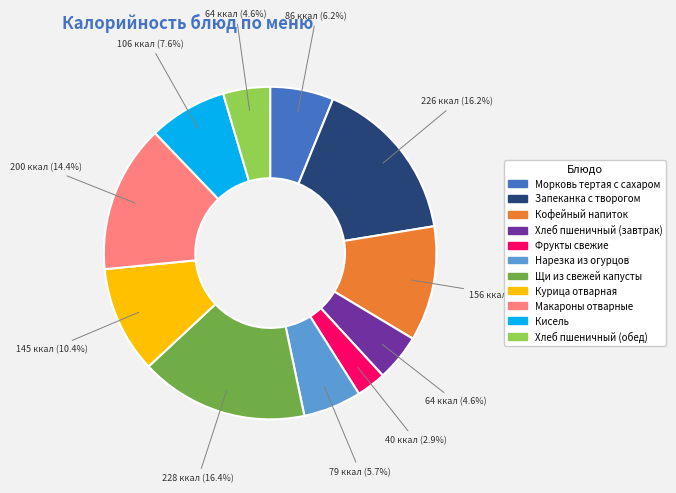

To the nearest percent, what is the difference between the largest and smallest slice percentages?

13%